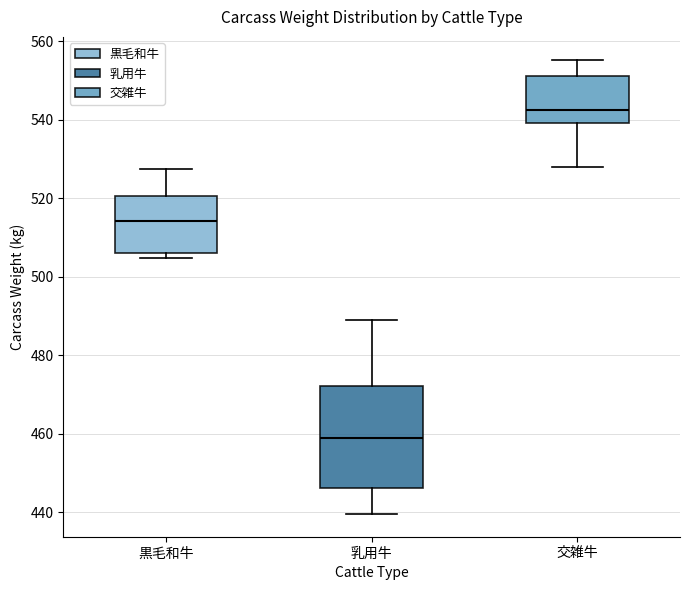

Where is the lower edge of the box for 交雑牛 on the y-axis? The values are not printed on the chart, so give them approximately, as read against the axis.

540